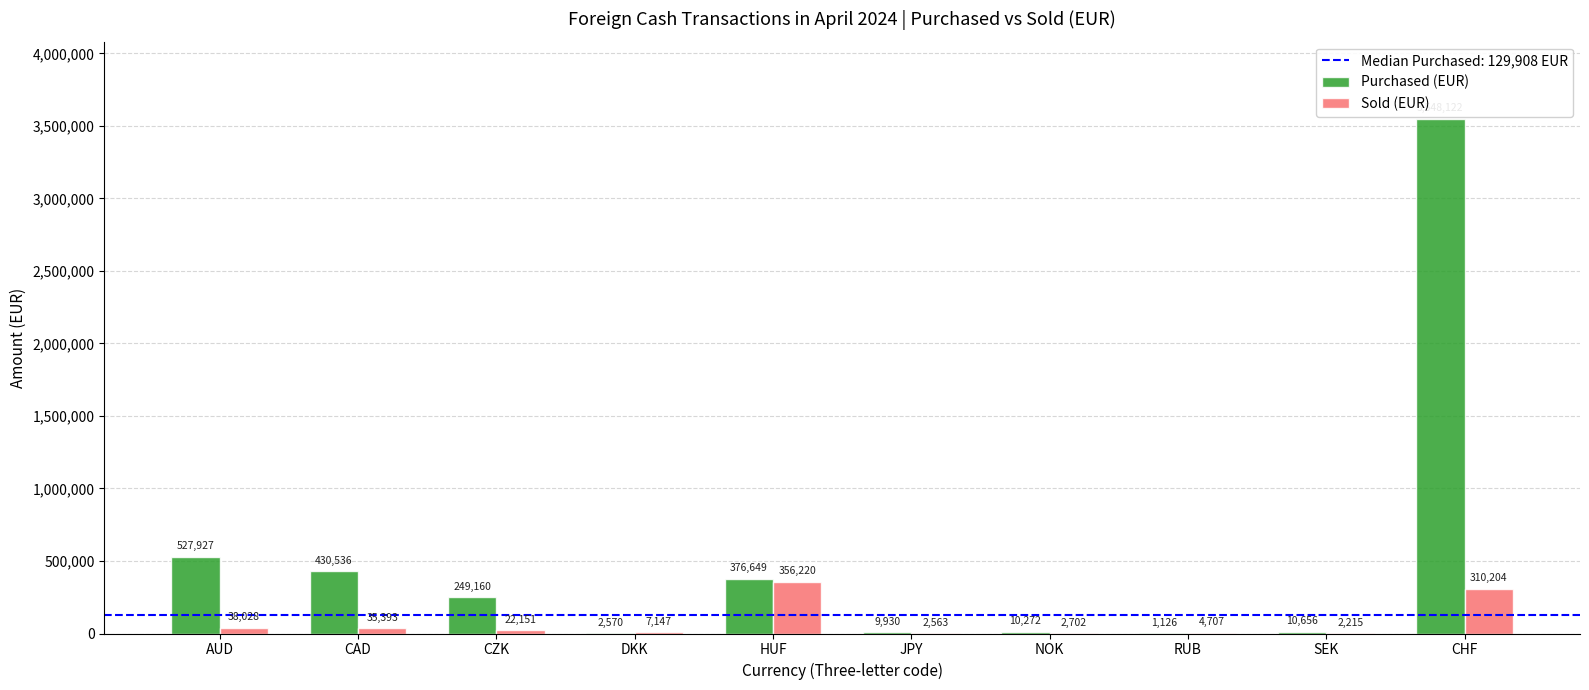

Where is Sold (EUR) nearest to the value 179217?

CHF